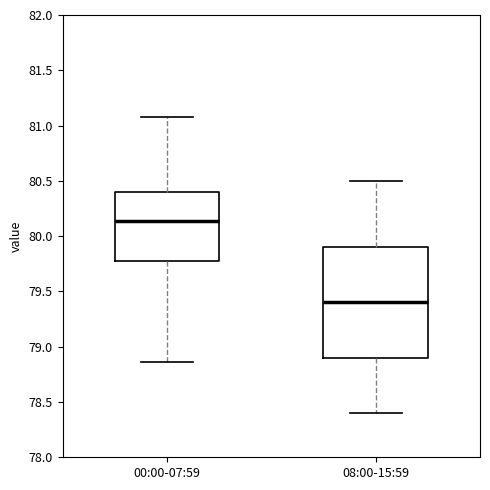

Reading left to right, read every box against the y-axis: the position of its median line, the range the box covers, and the ends of its whiskers. The values are not printed on the chart, so give them approximately, as read against the axis.

00:00-07:59: median 80.15, box 79.80 to 80.40, whiskers 78.85 to 81.10
08:00-15:59: median 79.40, box 78.90 to 79.90, whiskers 78.40 to 80.50